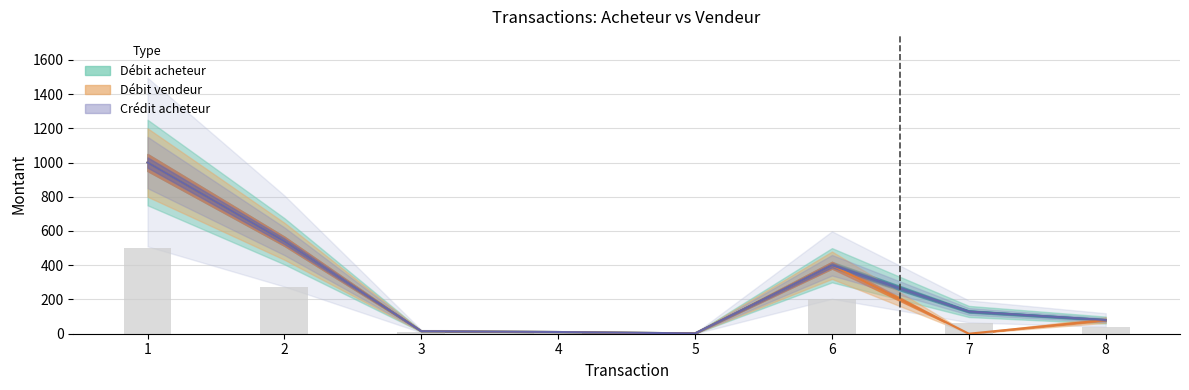

How many groups of bars are there?

8